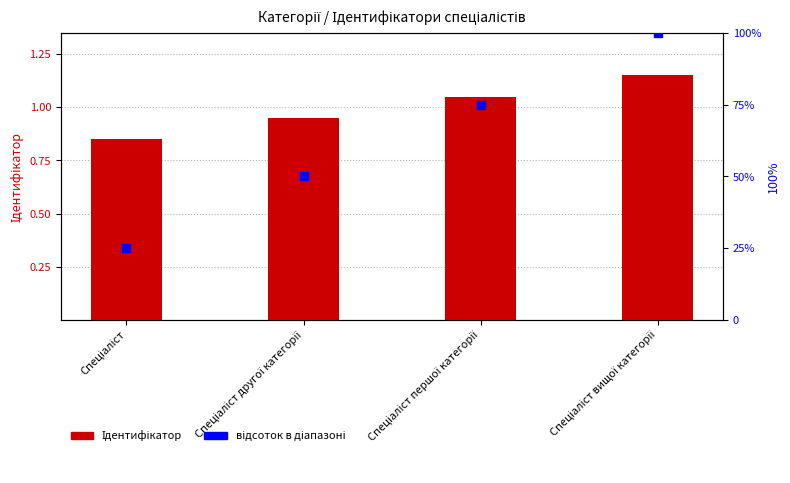

What is the total value across all series at Спеціаліст вищої категорії?

101.2